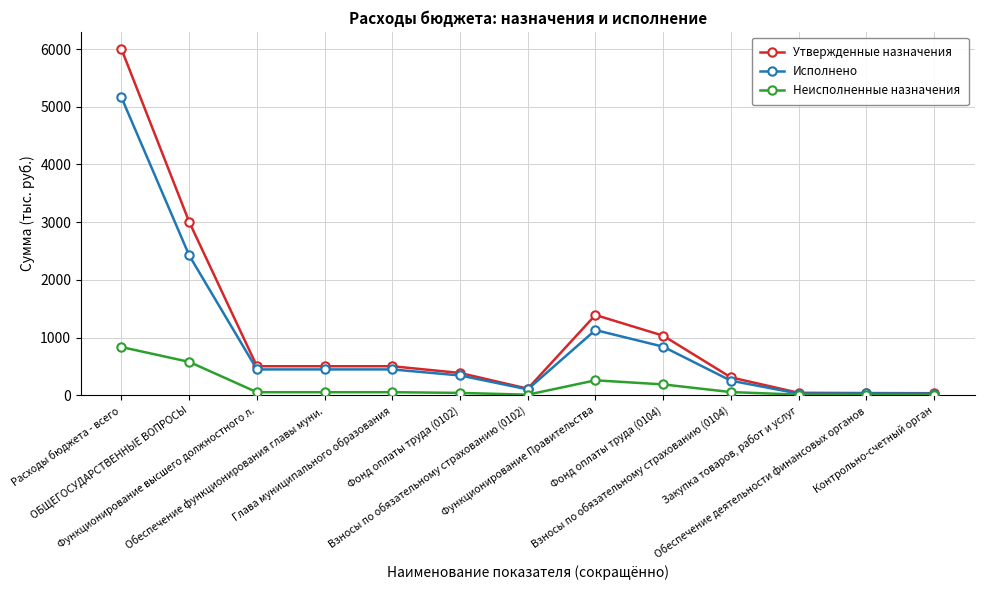

What is the value of the Исполнено point at the 6th from the left?

345.5